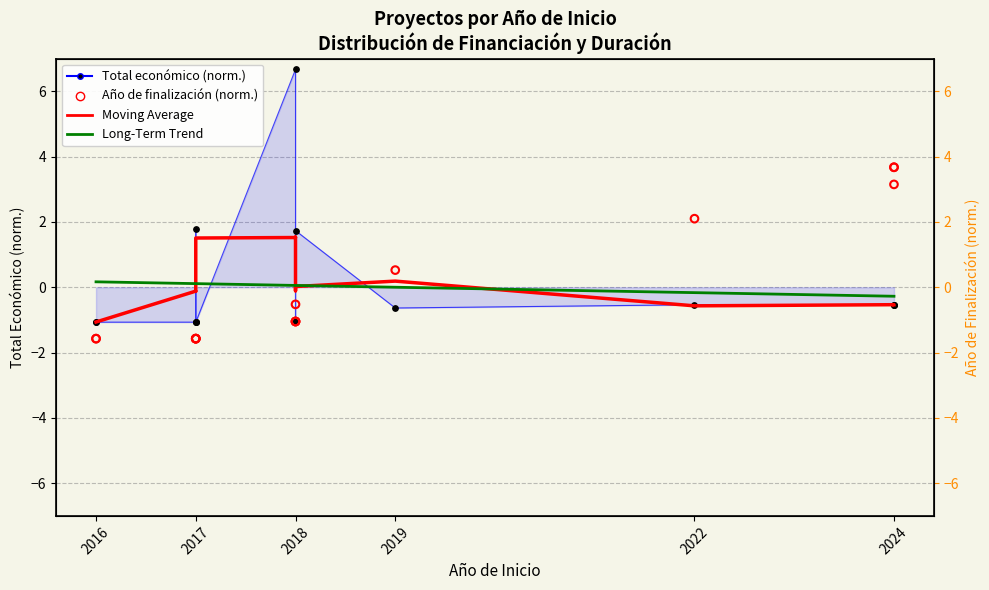

What is the total value across all series at 2017?

-2.7